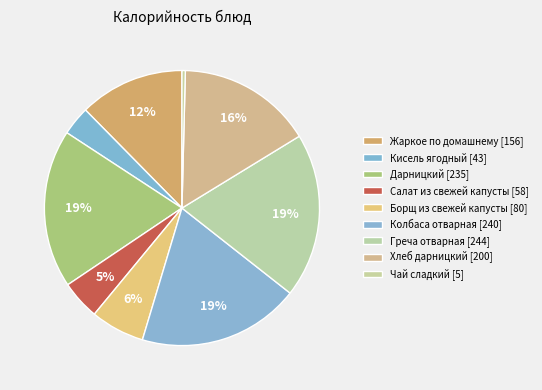

Which slice is the largest?

Греча отварная